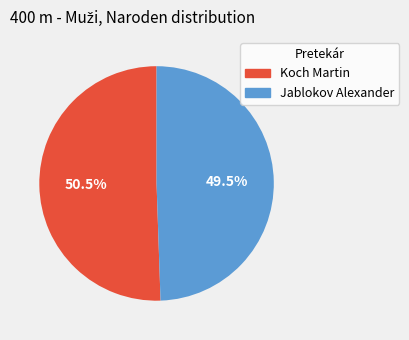

Which category has the biggest portion of the pie?

Koch Martin